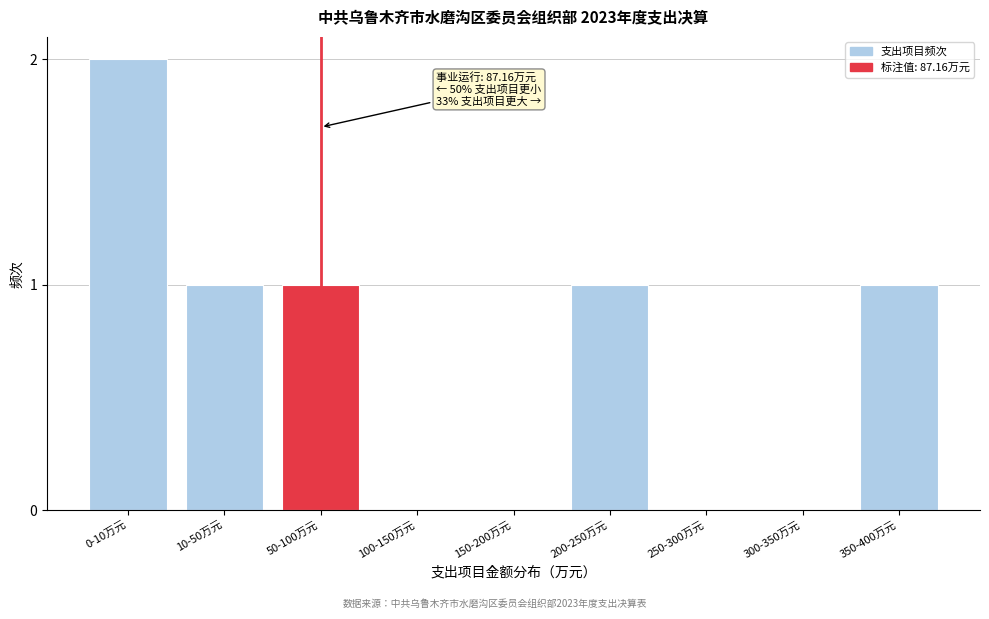

Reading right to left, extract all data points from this chart.

350-400万元=1	300-350万元=0	250-300万元=0	200-250万元=1	150-200万元=0	100-150万元=0	50-100万元=1	10-50万元=1	0-10万元=2